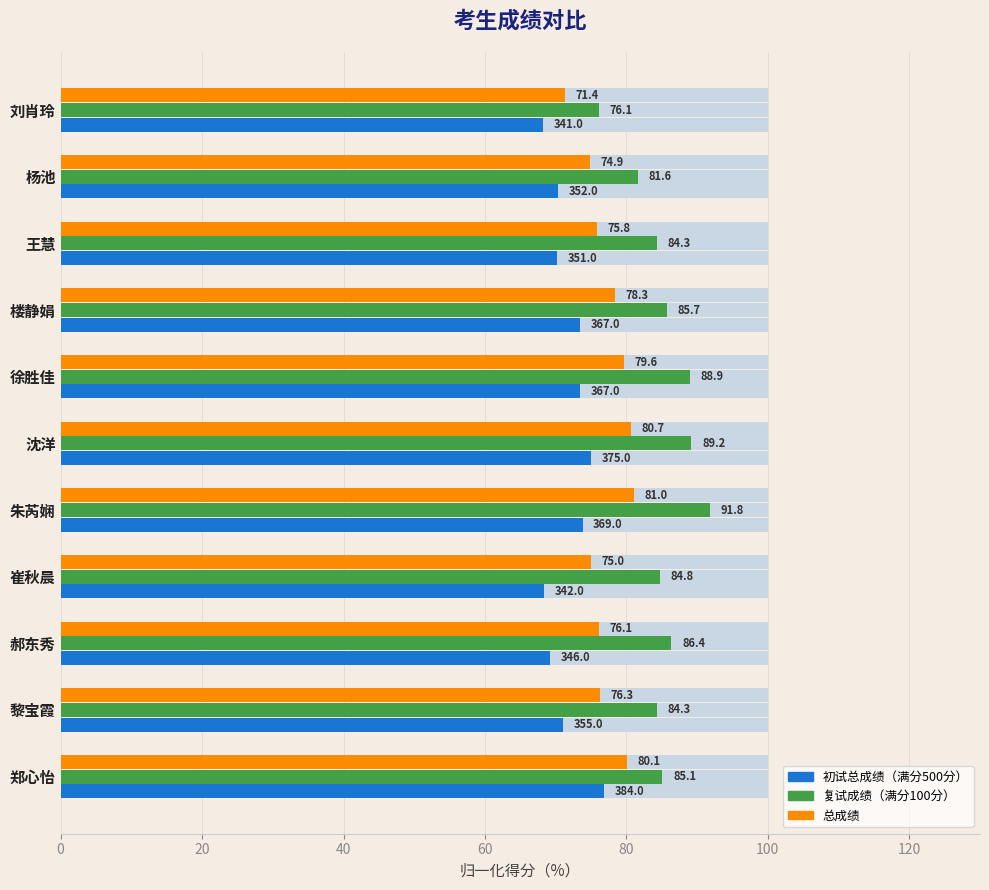

How many bars are there in each group?

3